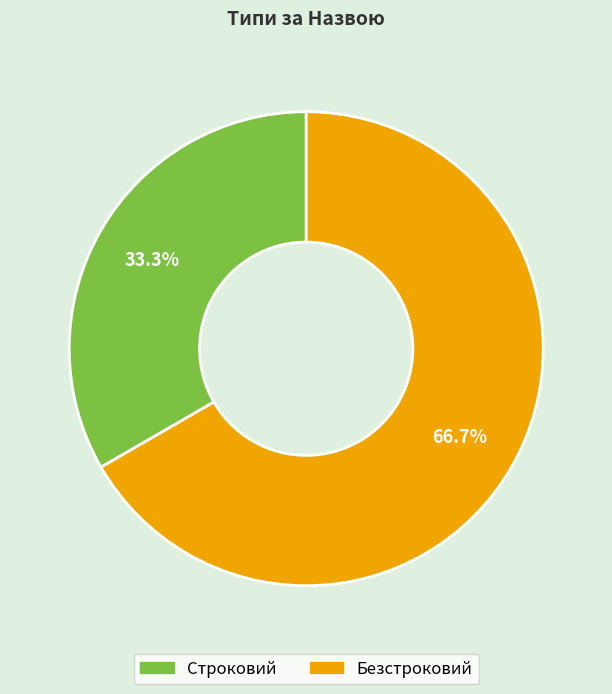

Which category has the smallest portion of the pie?

Строковий